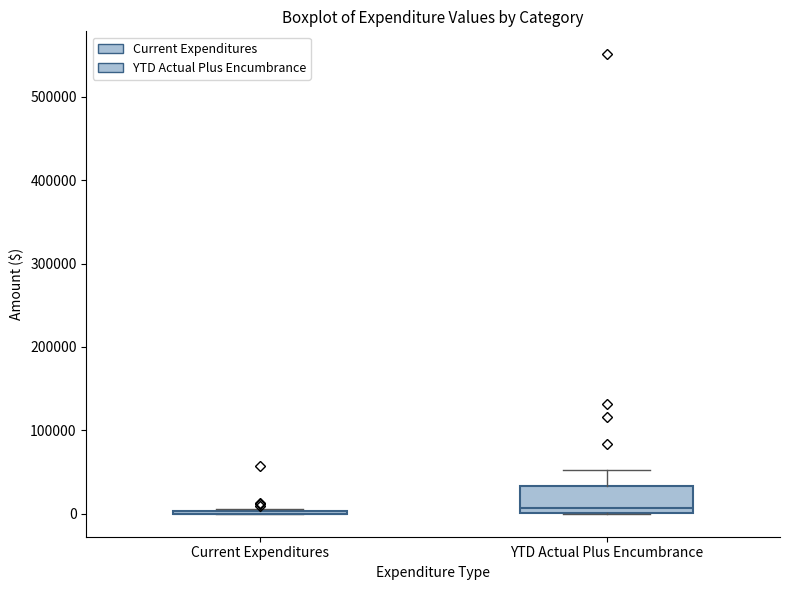

Comparing the boxes themselves (not the whiskers), which one is the tallest?

YTD Actual Plus Encumbrance